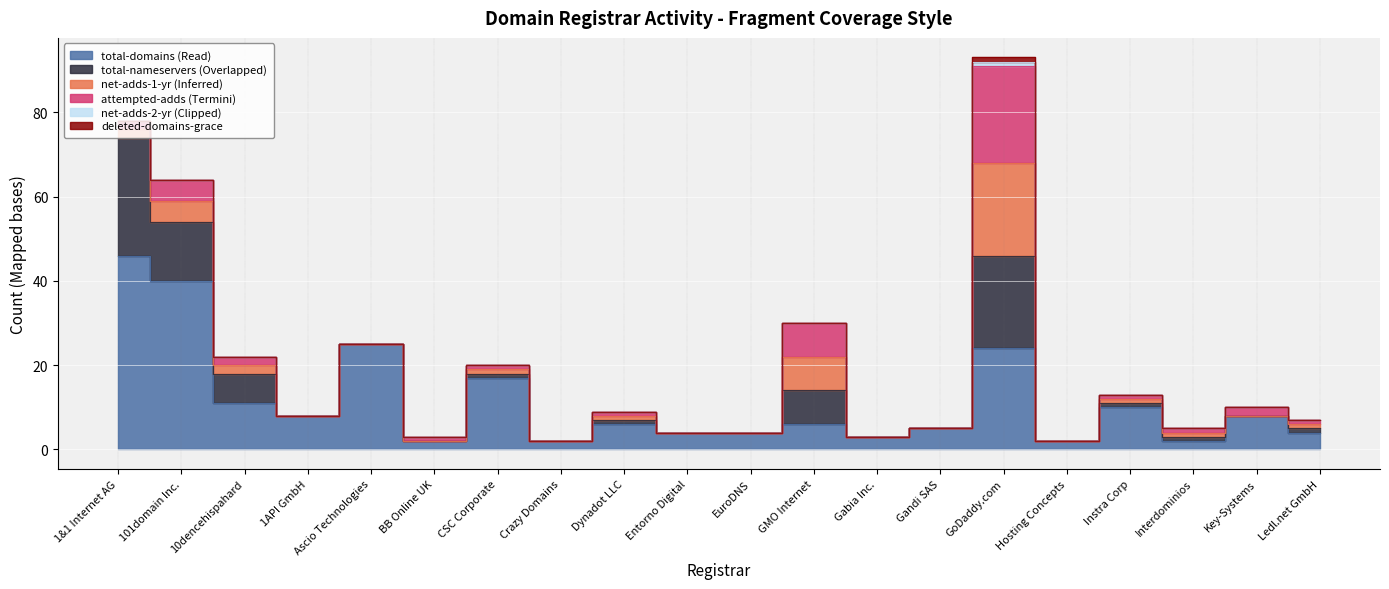

What is the difference between the maximum and minimum values in the total-nameservers series?

28